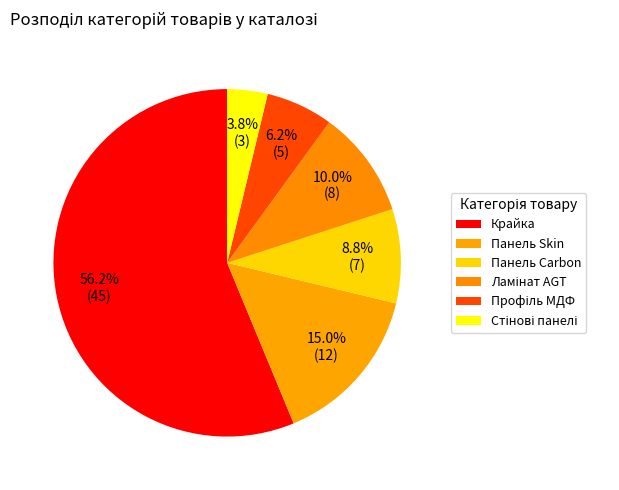

How many slices are in this pie chart?

6